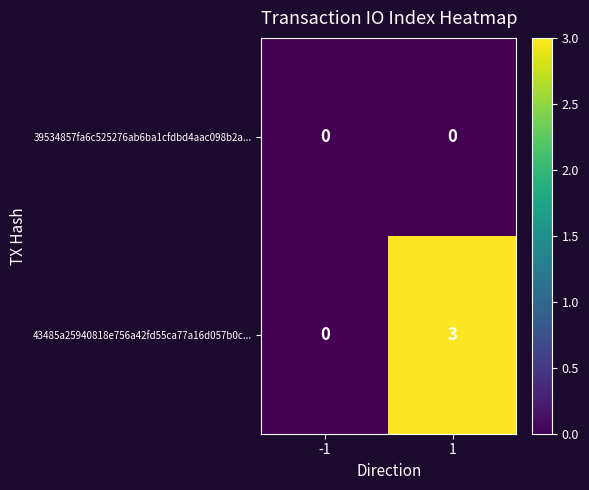

What is the maximum value shown in the chart?

3